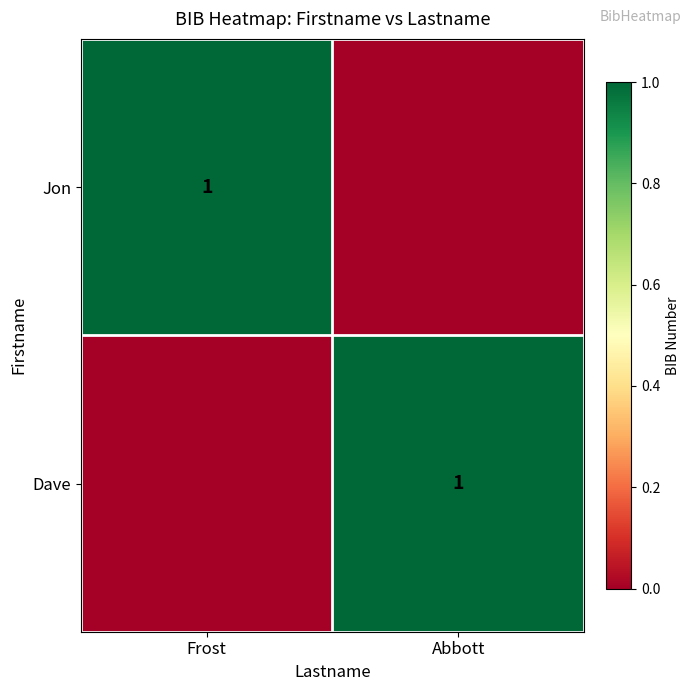

The Jon series shows 1 at Frost. True or false?

True